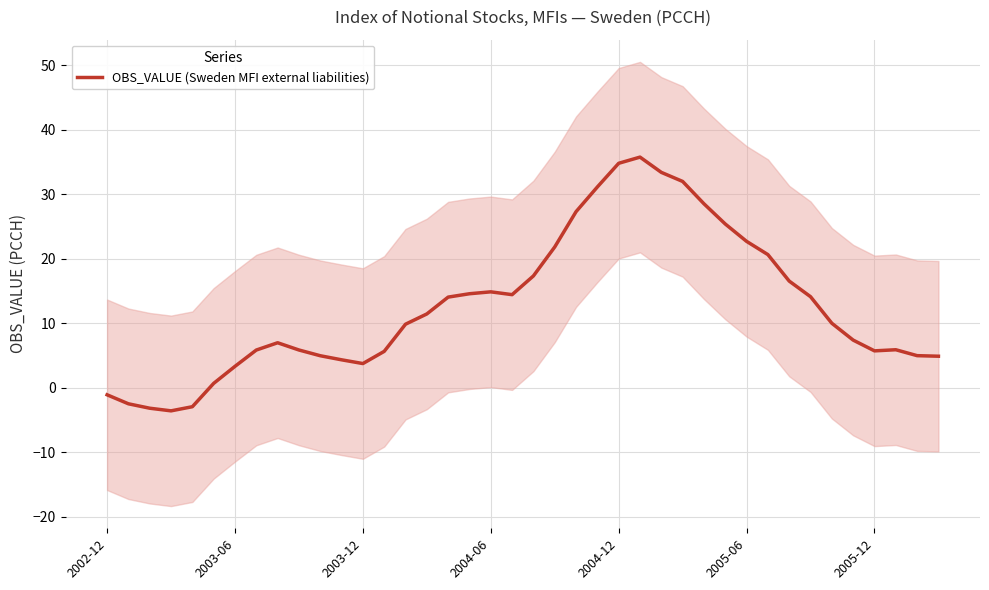

Reading left to right, list all the values displayed in this chart.

-1.1	-2.5	-3.2	-3.6	-3.0	0.7	3.3	5.8	7.0	5.8	5.0	4.3	3.7	5.6	9.9	11.4	14.1	14.6	14.9	14.4	17.3	21.8	27.3	31.1	34.8	35.8	33.4	32.0	28.5	25.4	22.7	20.7	16.5	14.1	10.0	7.4	5.7	5.9	5.0	4.9